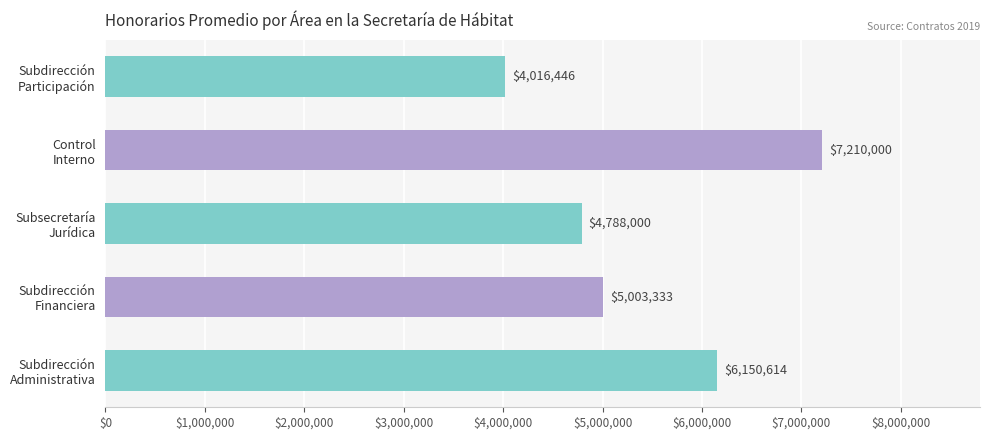

What is the maximum value shown in the chart?

7210000